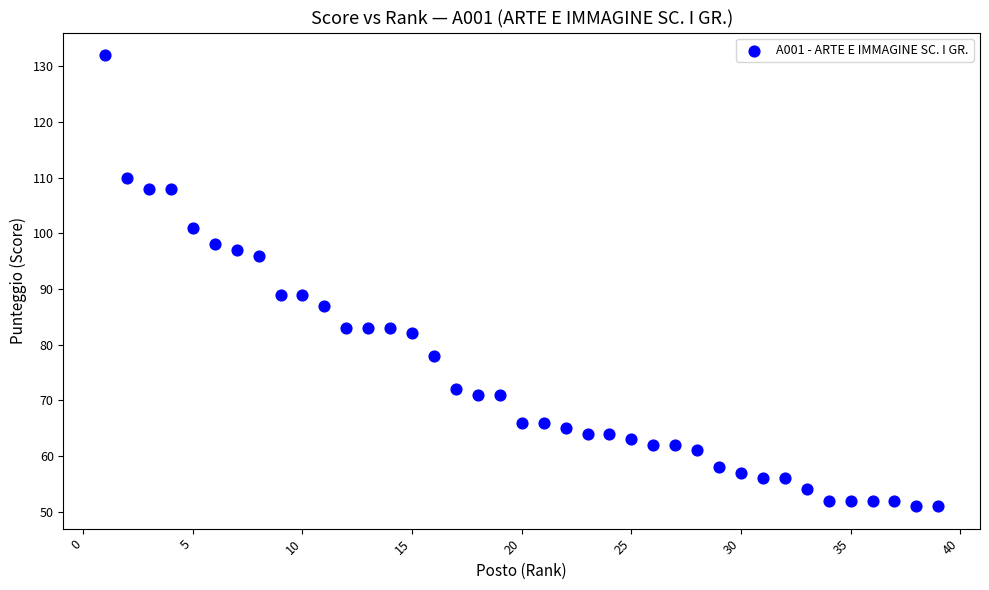

What is the range of X values (max minus min)?

38